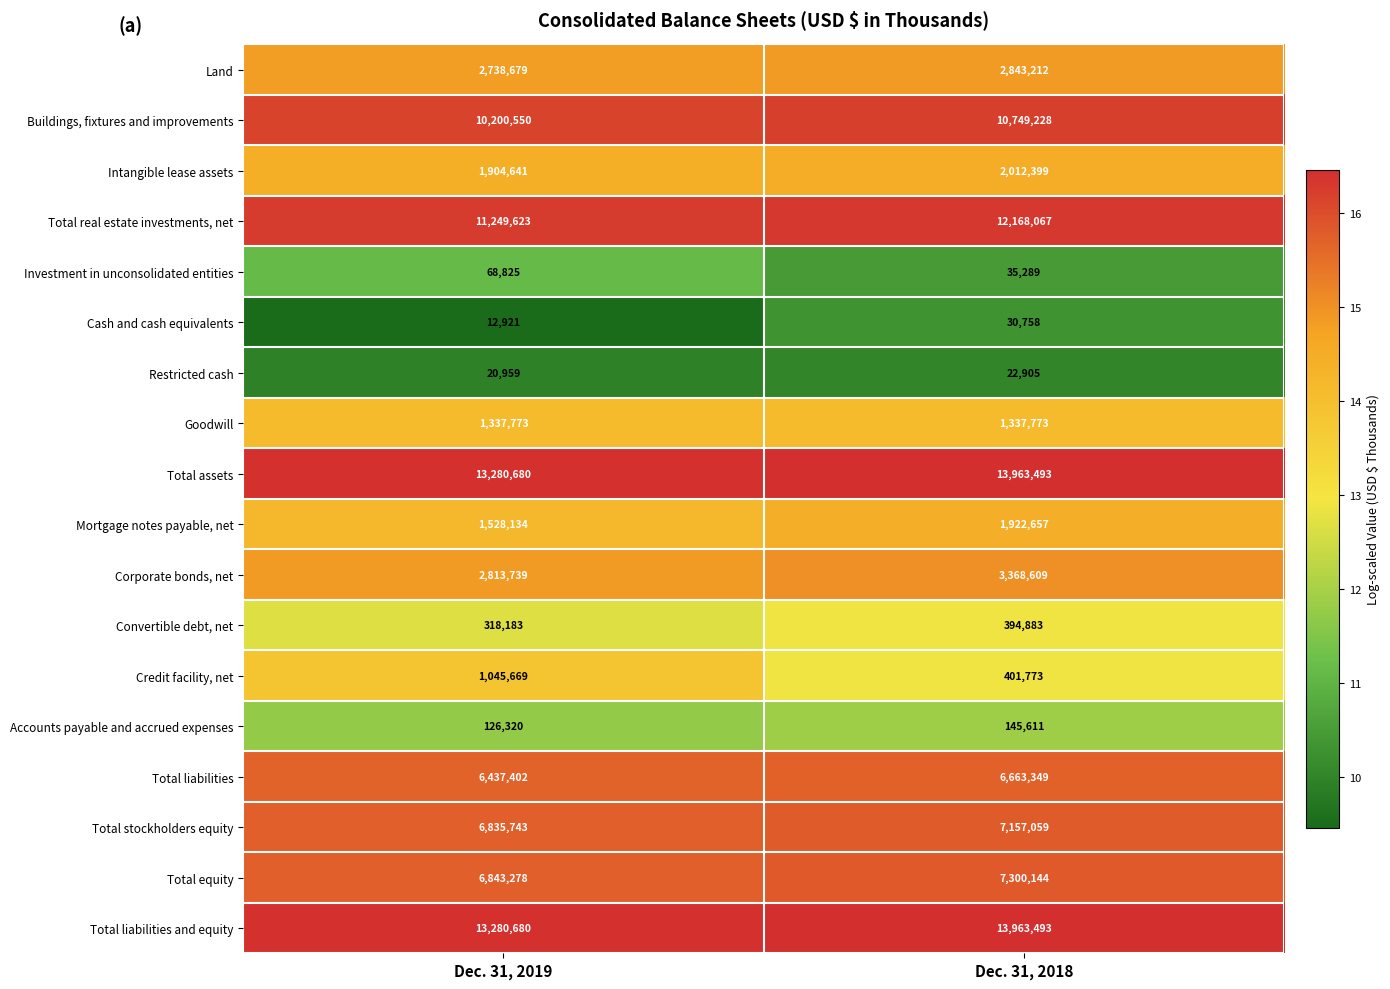

Where is Restricted cash nearest to the value 21932?

Dec. 31, 2019